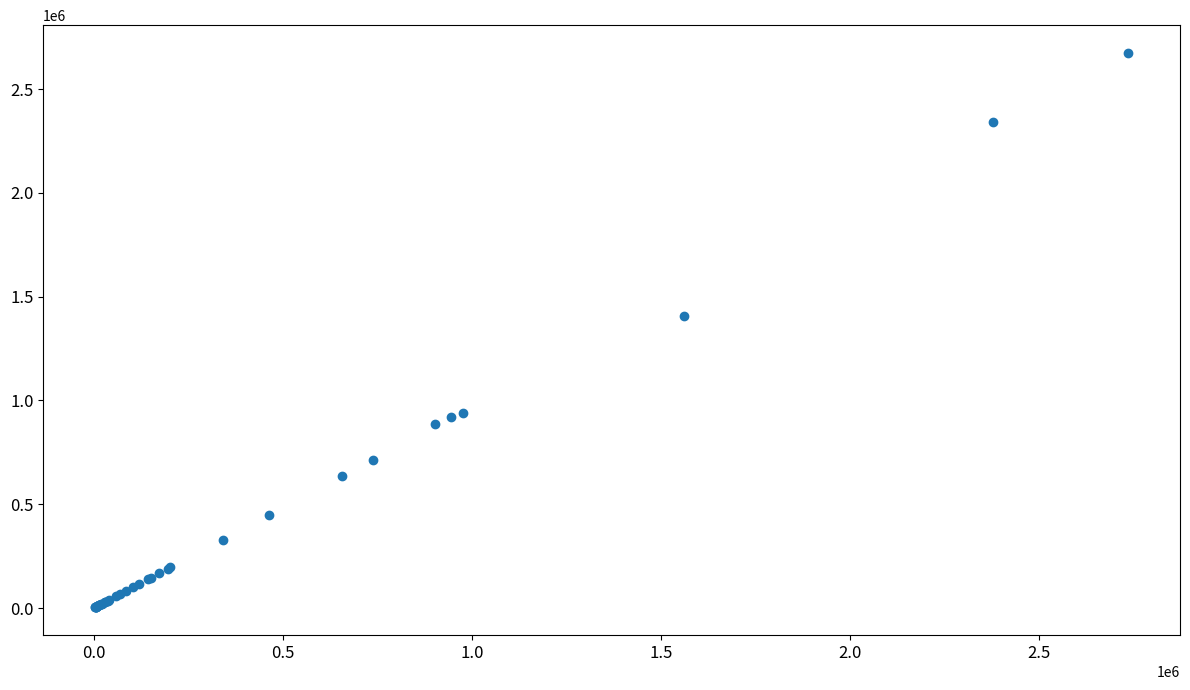

What Y value in the scatter plot is closest to 1338855?

1409320